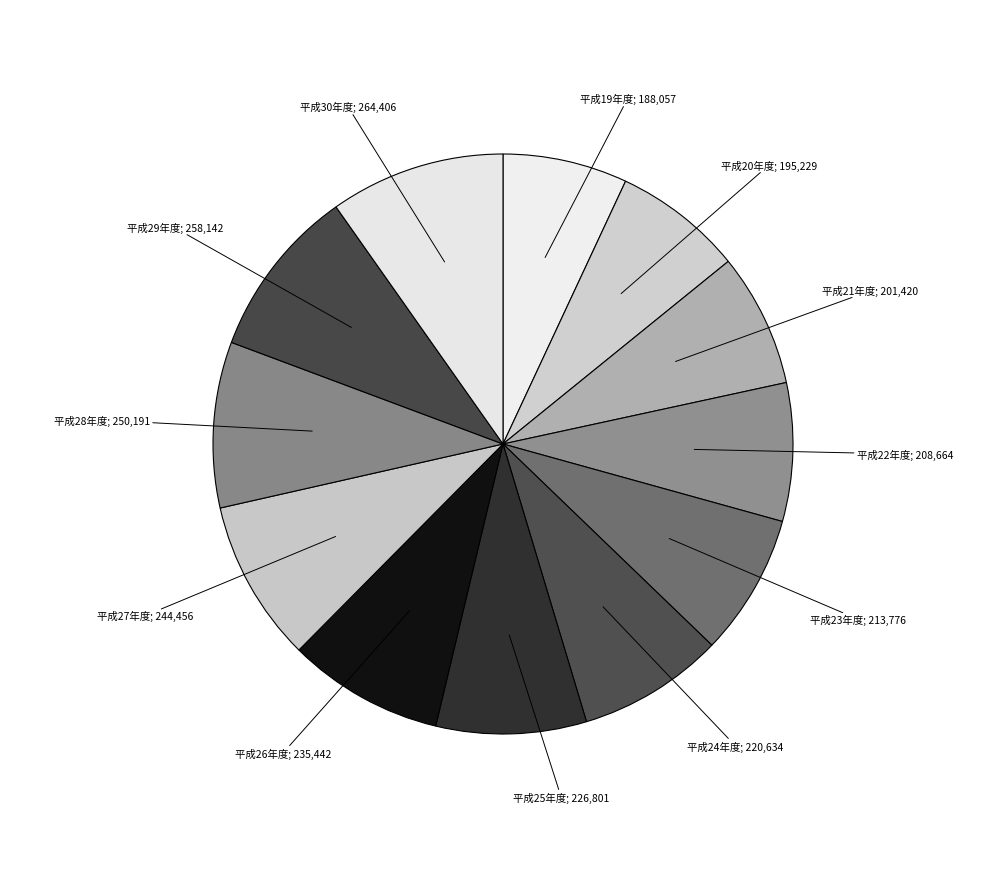

Which slice is the smallest?

平成19年度